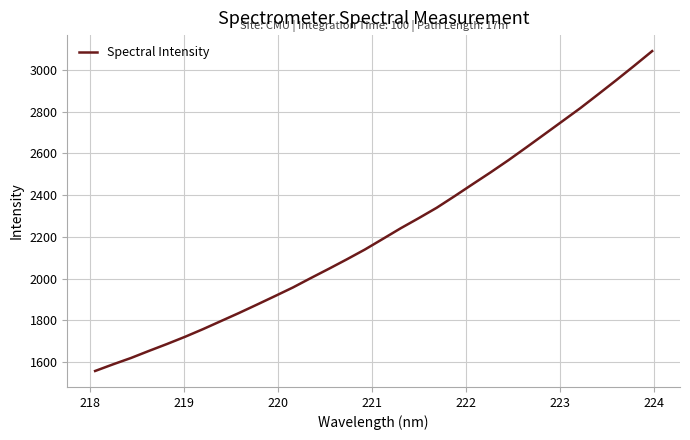

What is the maximum value shown in the chart?

3090.4